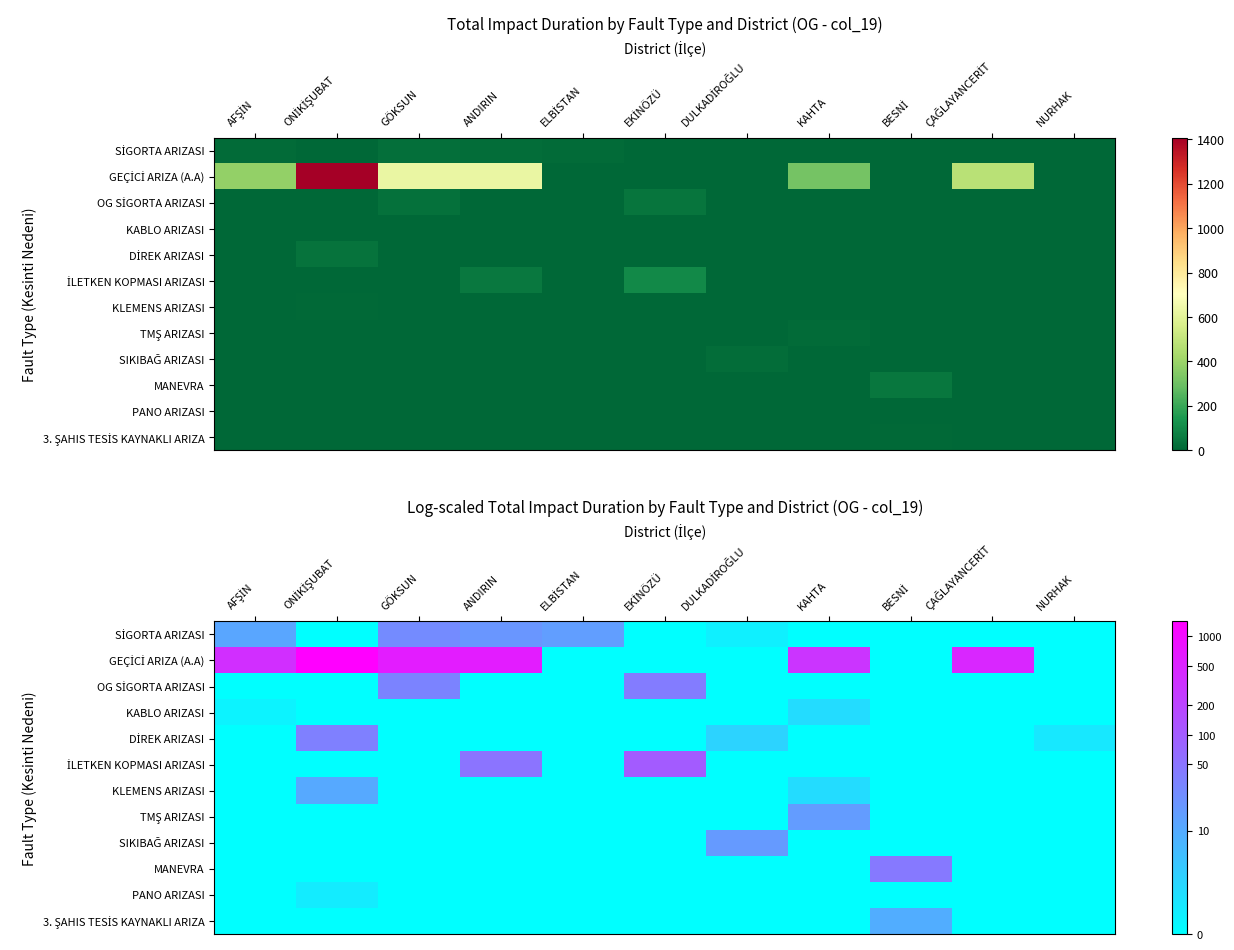

True or false: SİGORTA ARIZASI has a value of 1.8 at EKİNÖZÜ.

False